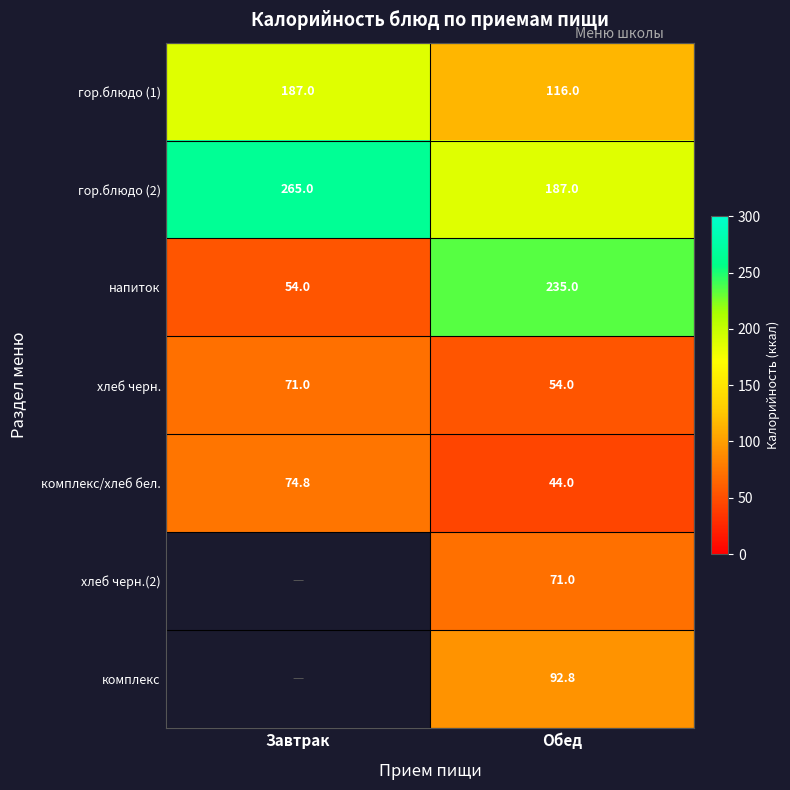

Which category has the highest value in the гор.блюдо (1) series?

Завтрак